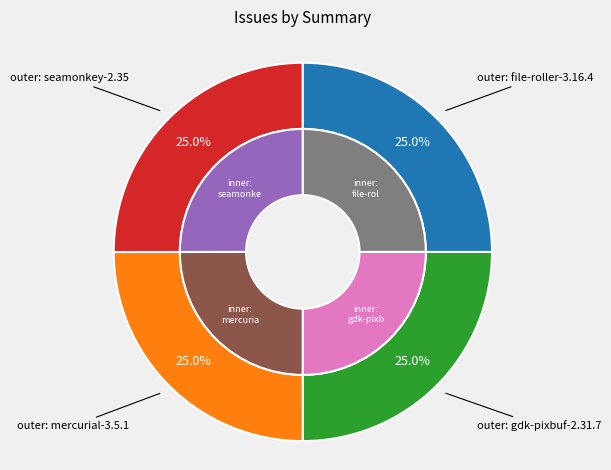

To the nearest percent, what is the average slice percentage?

25%